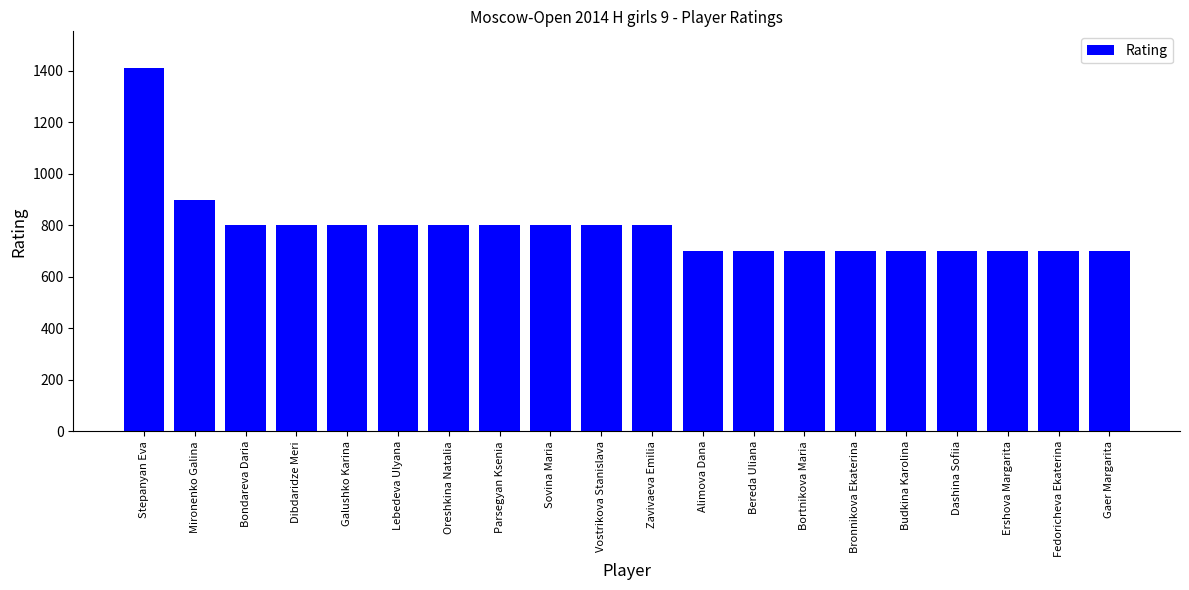

The chart shows a value of 700 at Bronnikova Ekaterina. True or false?

True